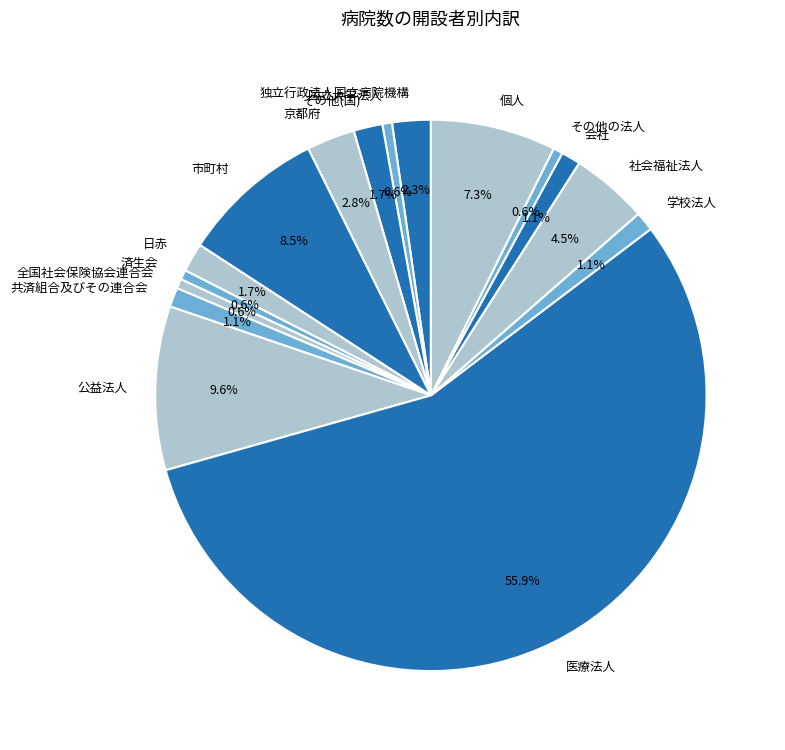

How many segments does this pie chart have?

16